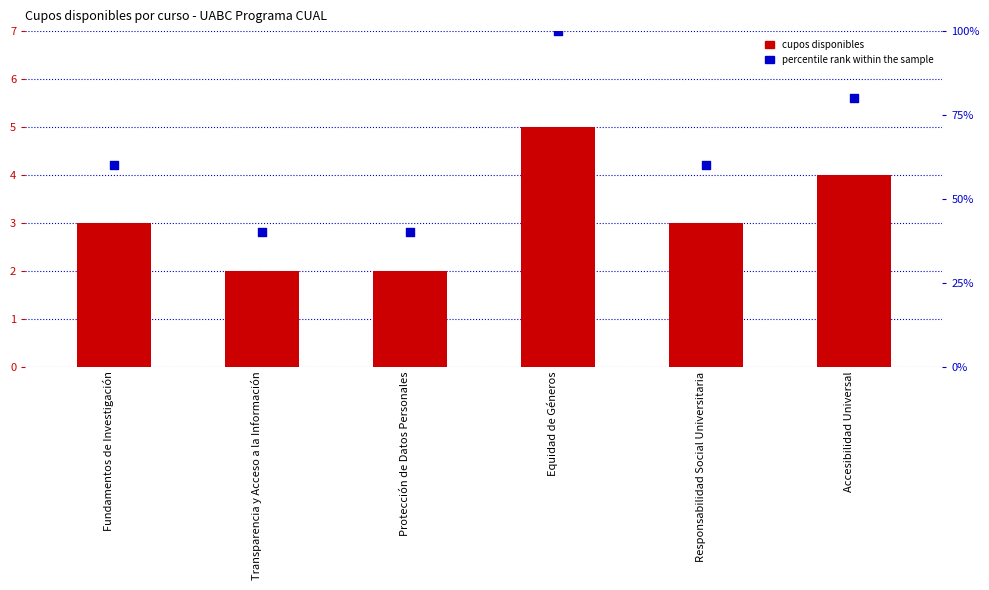

Is the value of Cupos disponibles at Equidad de Géneros greater than the value of percentile rank within the sample at Responsabilidad Social Universitaria?

No